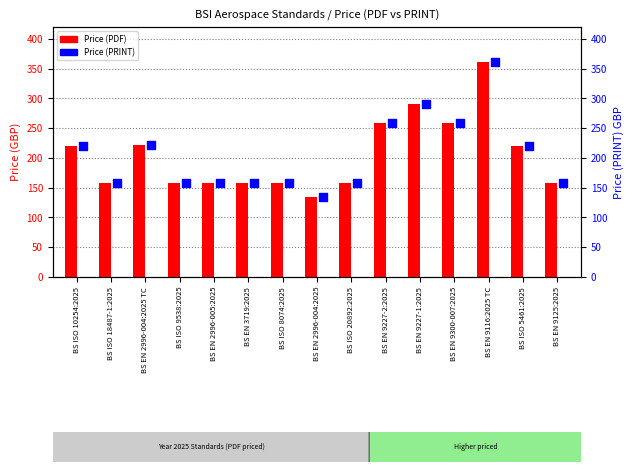

Which series contains the highest Y value?

Price (PDF)